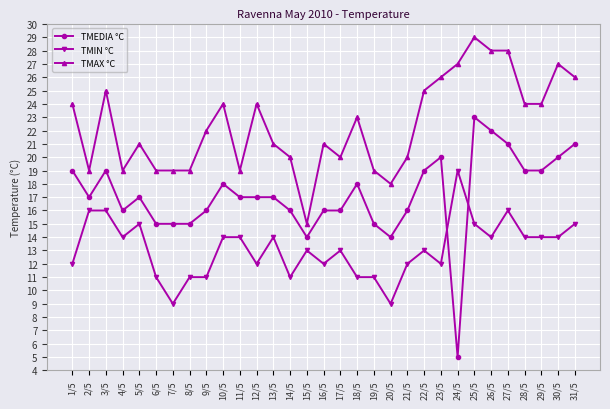

What is the label of the 15th point from the right?

17/5